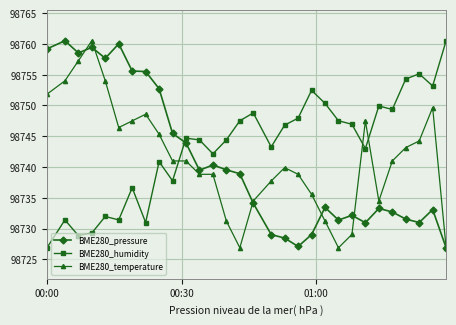

True or false: BME280_pressure and BME280_humidity cross at least once.

True